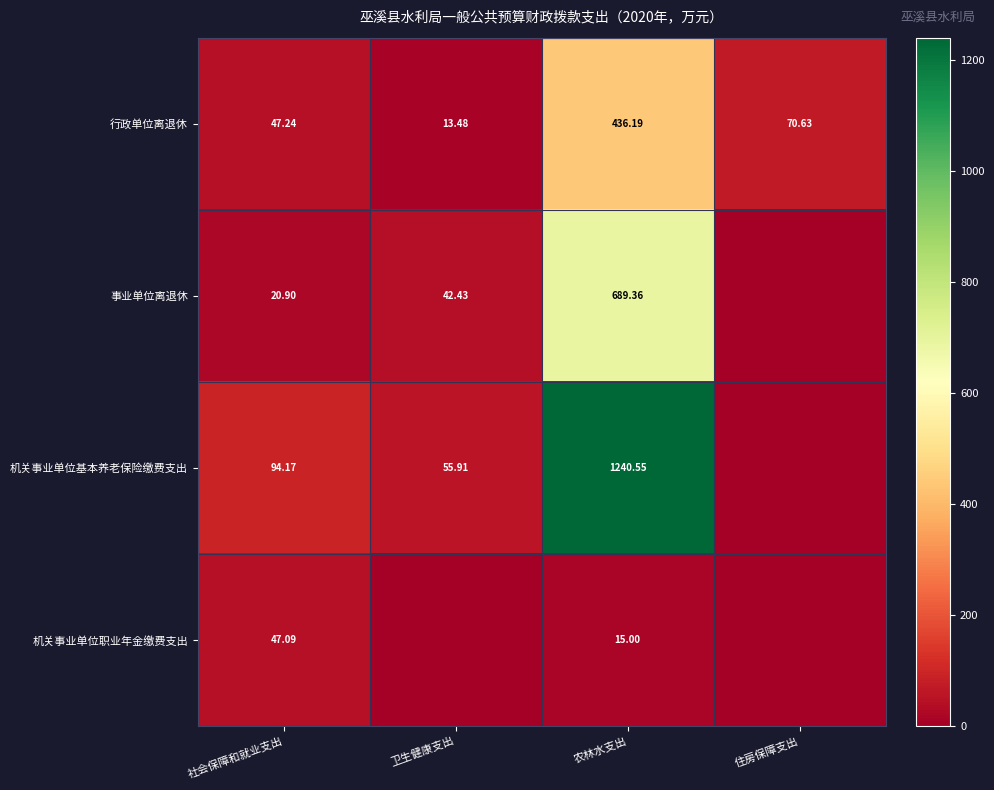

Rank the series at 社会保障和就业支出 from highest to lowest value.

机关事业单位基本养老保险缴费支出, 行政单位离退休, 机关事业单位职业年金缴费支出, 事业单位离退休